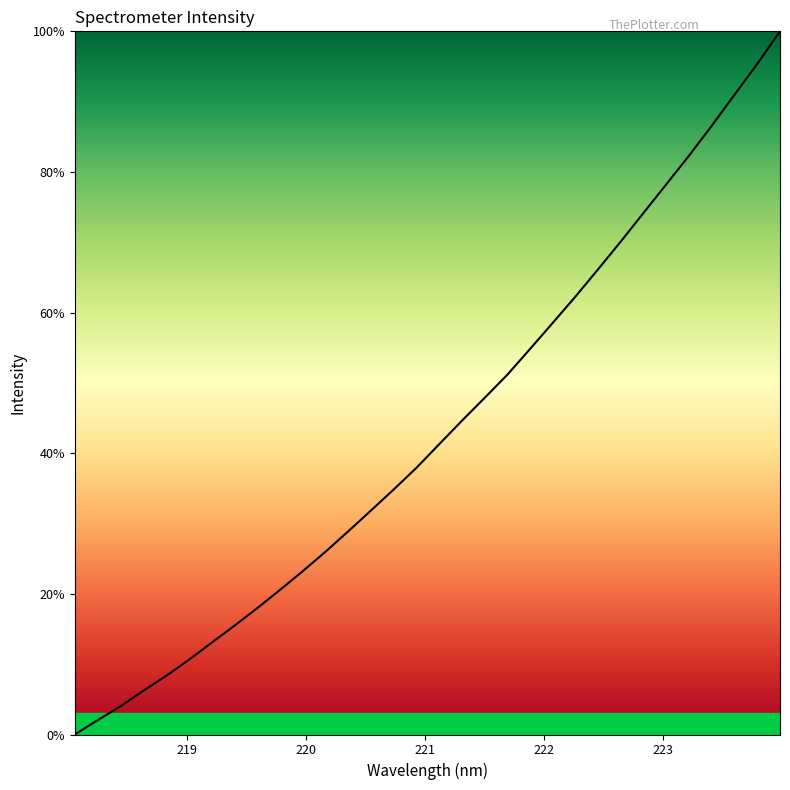

What is the difference between the second highest and minimum values?

95.4